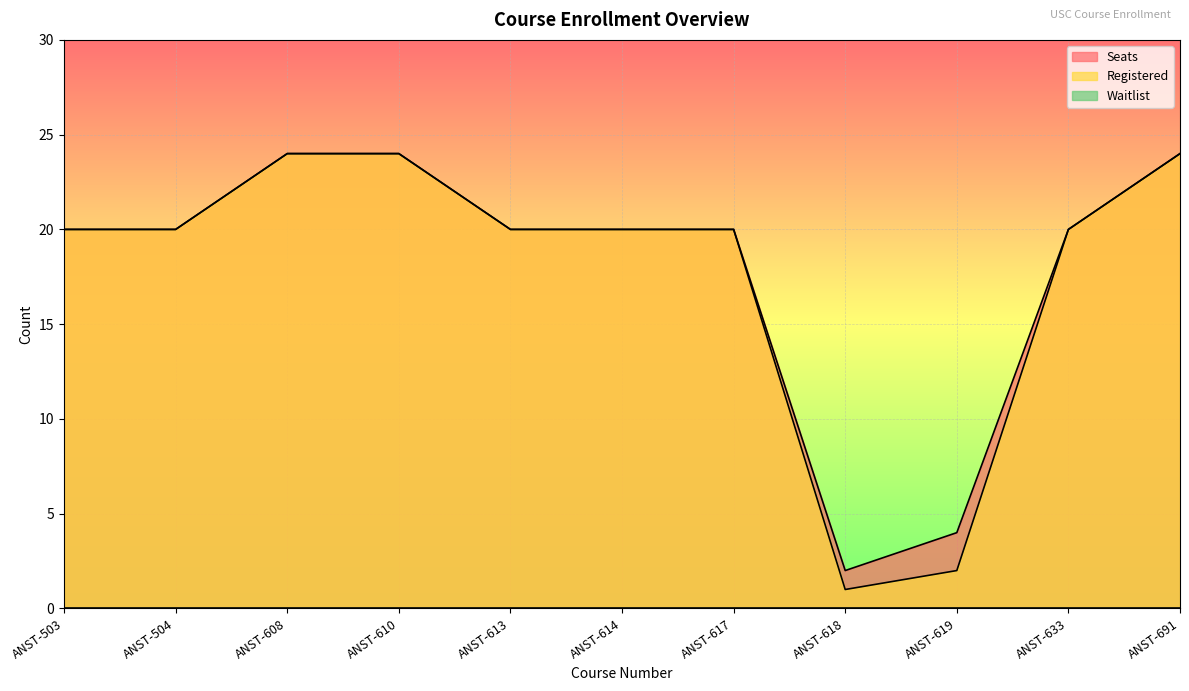

The Registered series shows 33 at ANST-610. True or false?

False